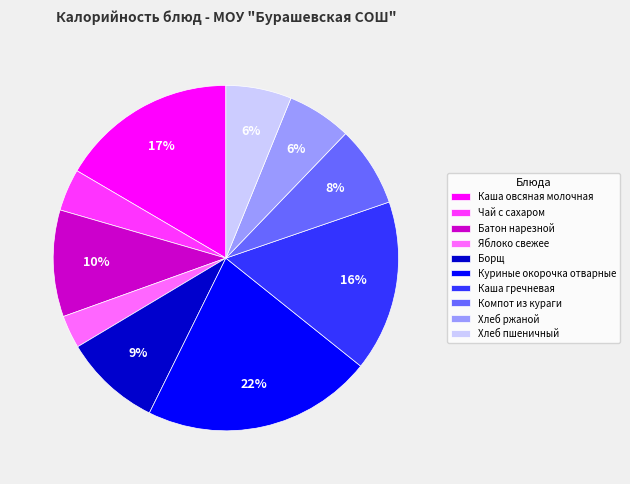

To the nearest percent, what is the average slice percentage?

10%